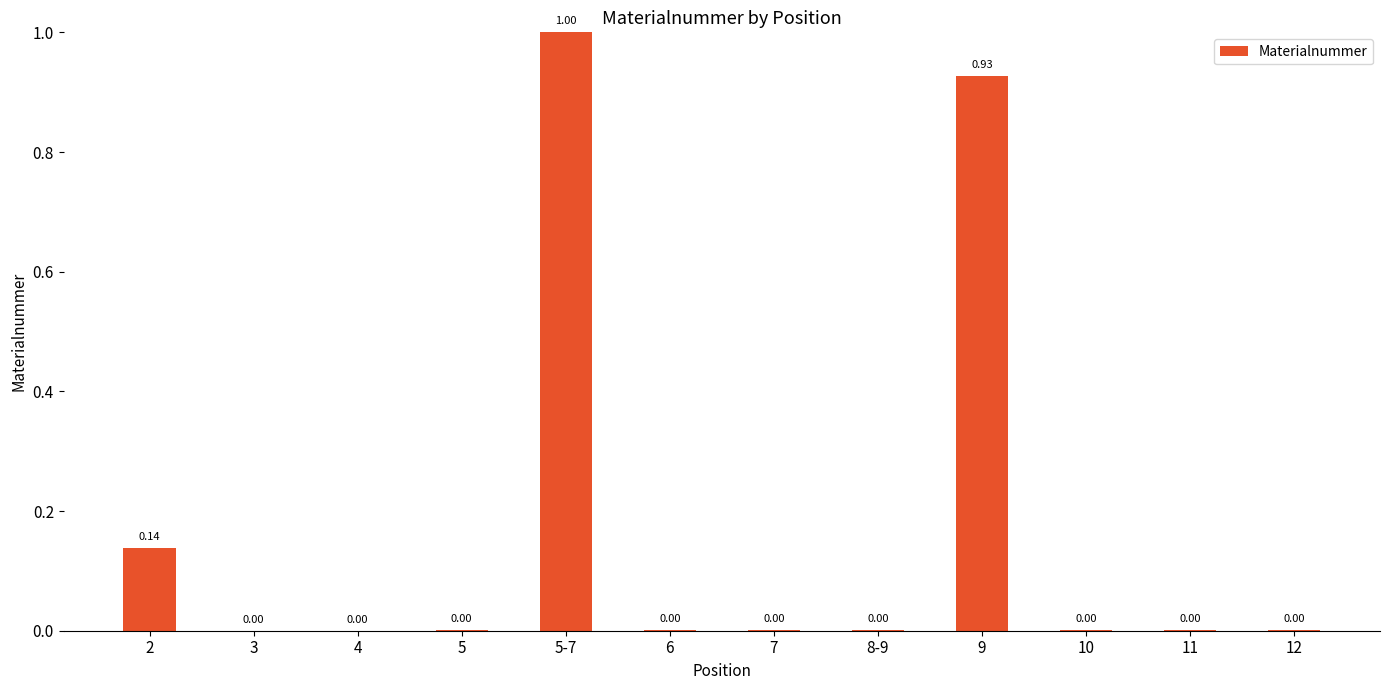

What is the sum of the values at 5-7 and 5?

1.0